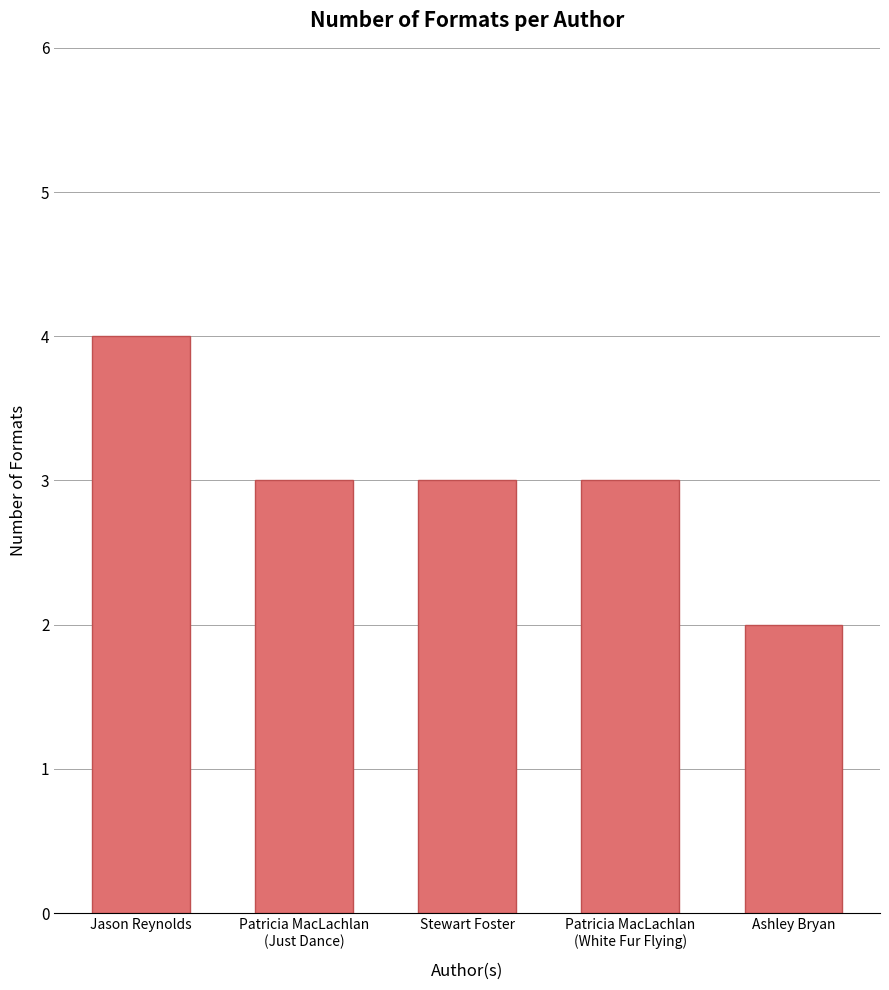

What is the label of the 3rd bar from the left?

Stewart Foster